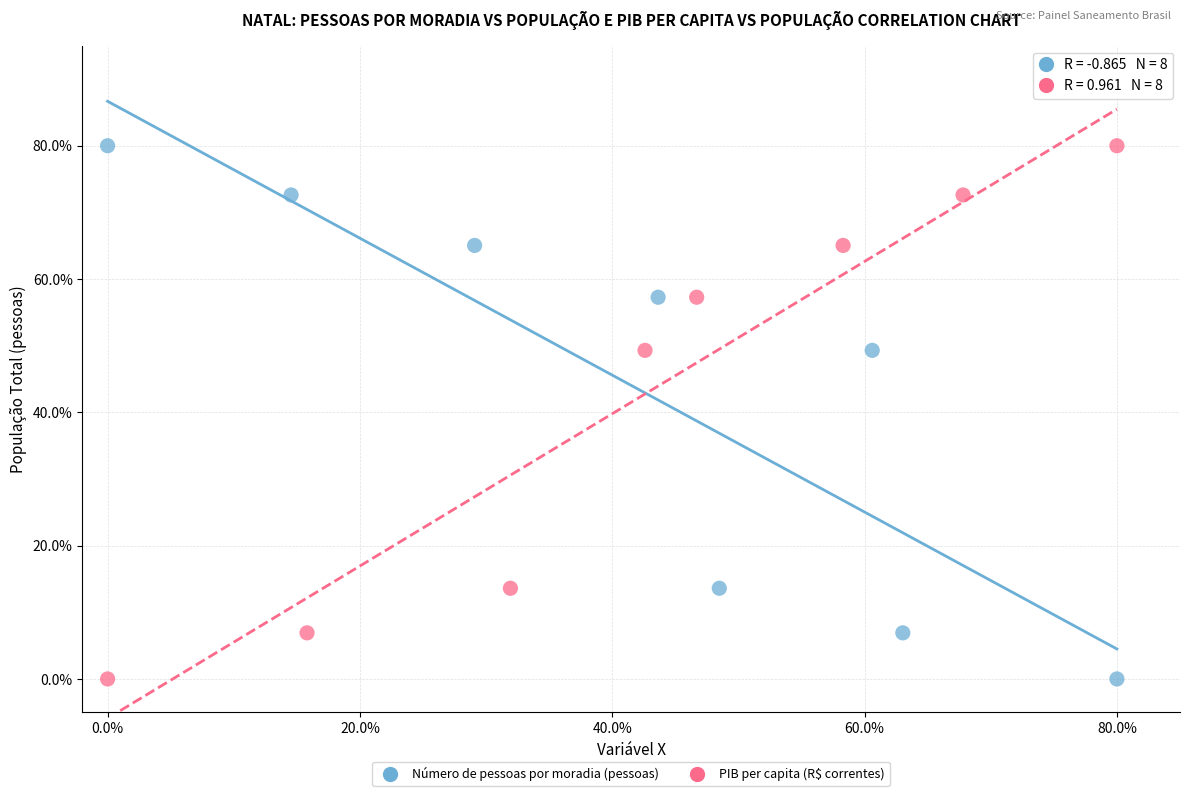

What are all the series names shown in the legend?

Número de pessoas por moradia (pessoas), PIB per capita (R$ correntes)